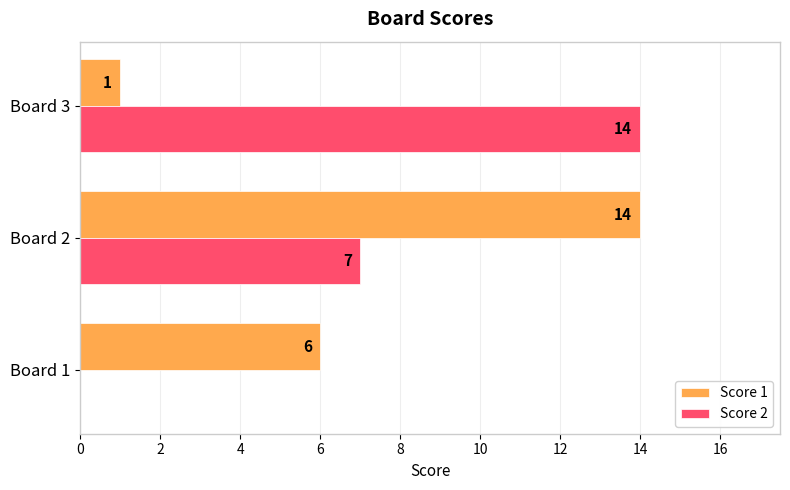

Which series changed the most between Board 1 and Board 2?

Score 1